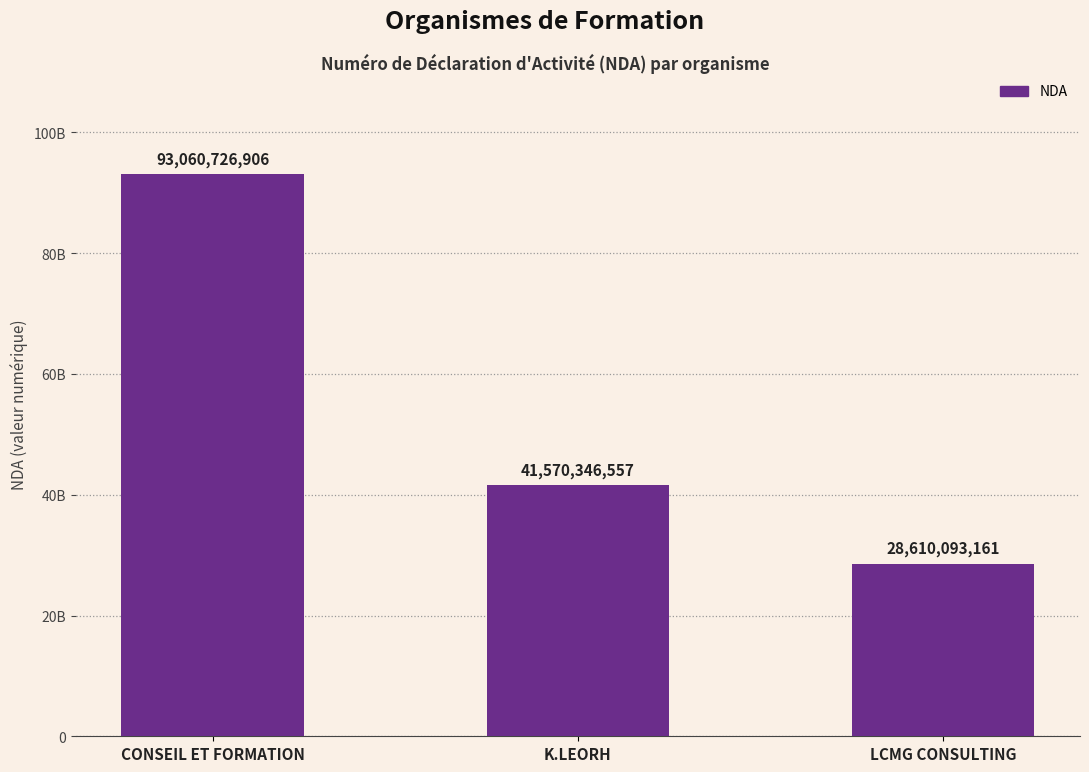

Does the chart contain any negative values?

No